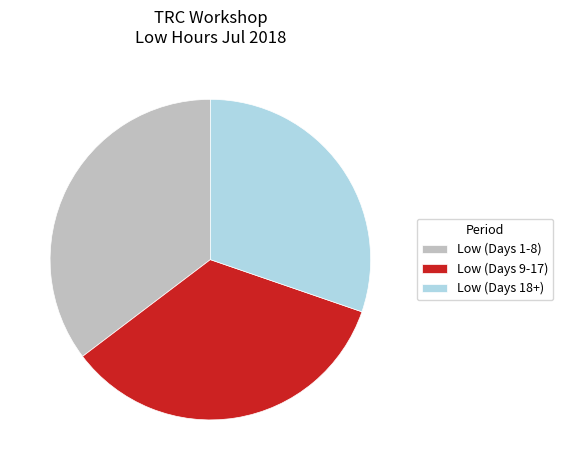

Do Low (Days 1-8) and Low (Days 18+) together represent more than half of the pie?

Yes